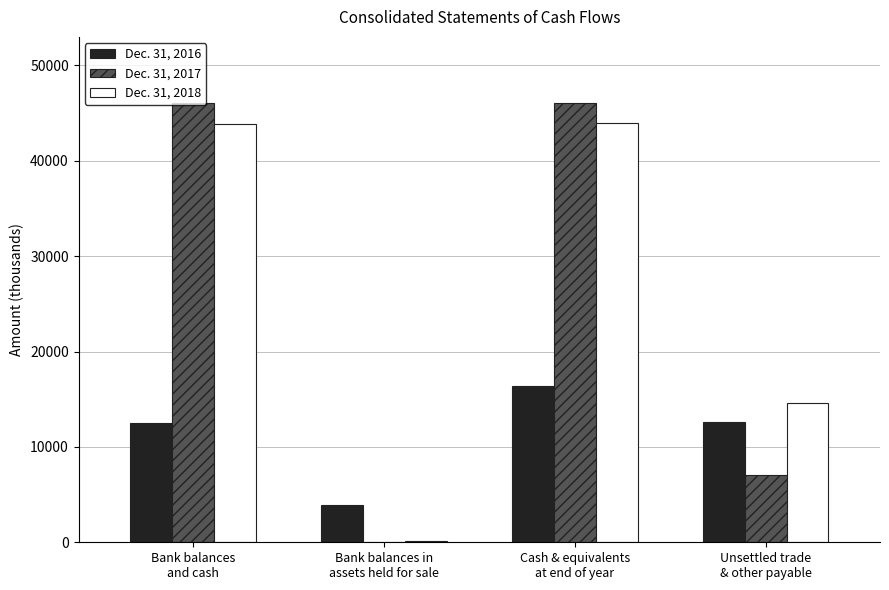

What is the maximum value shown in the chart?

46084